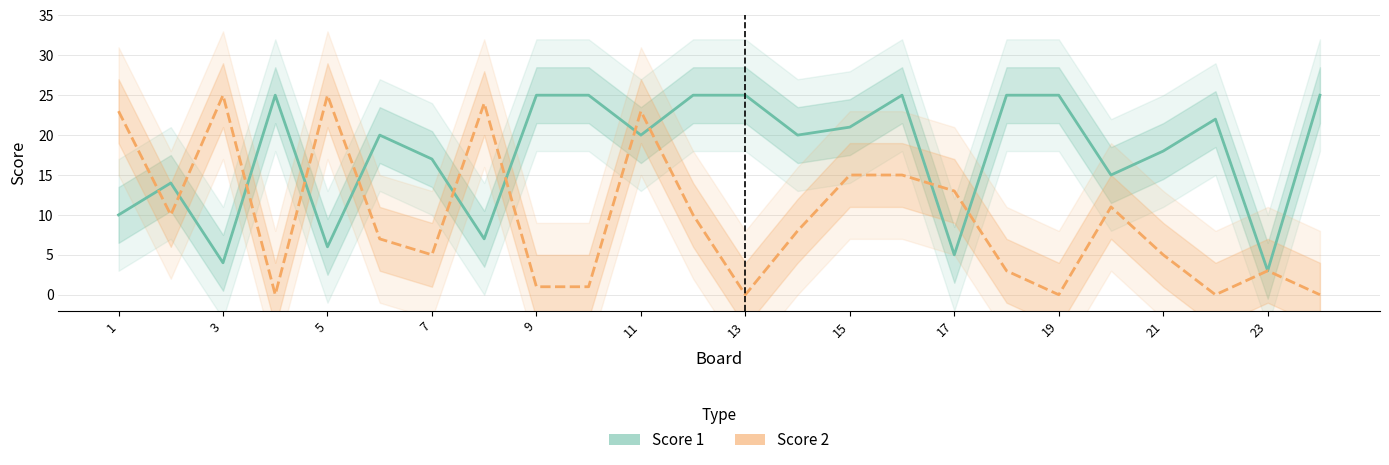

In Score 1, how many points are higher than both neighbors (excluding endpoints)?

5